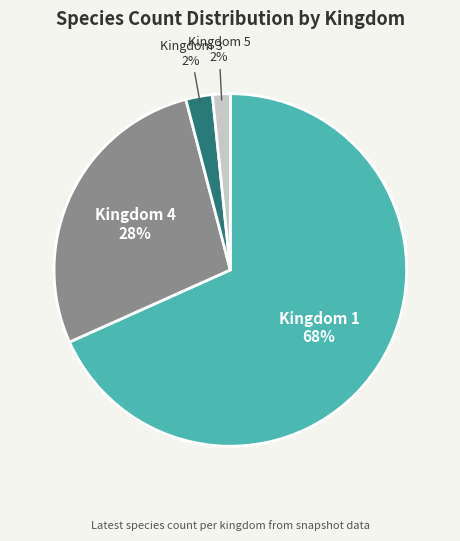

Do Kingdom 5 and Kingdom 3 together represent more than half of the pie?

No